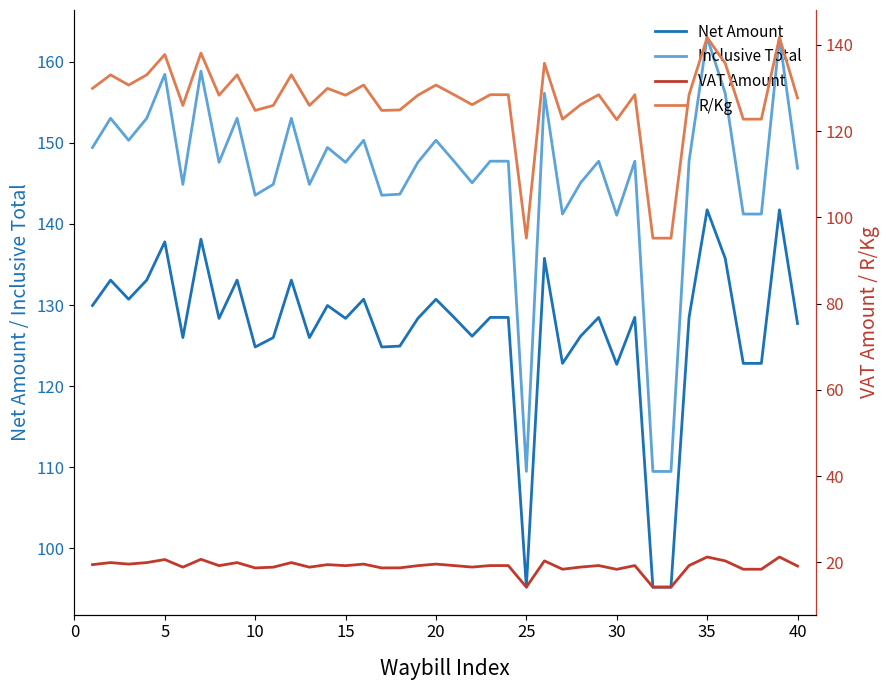

The Net Amount series shows 122.7 at 30. True or false?

True